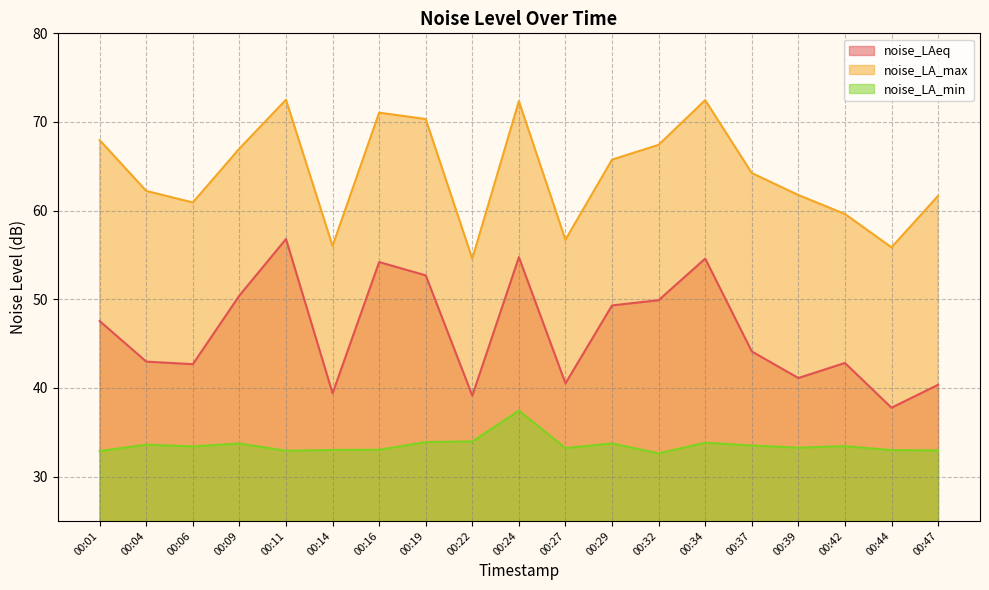

True or false: noise_LA_max has a value of 115.2 at 00:37.

False